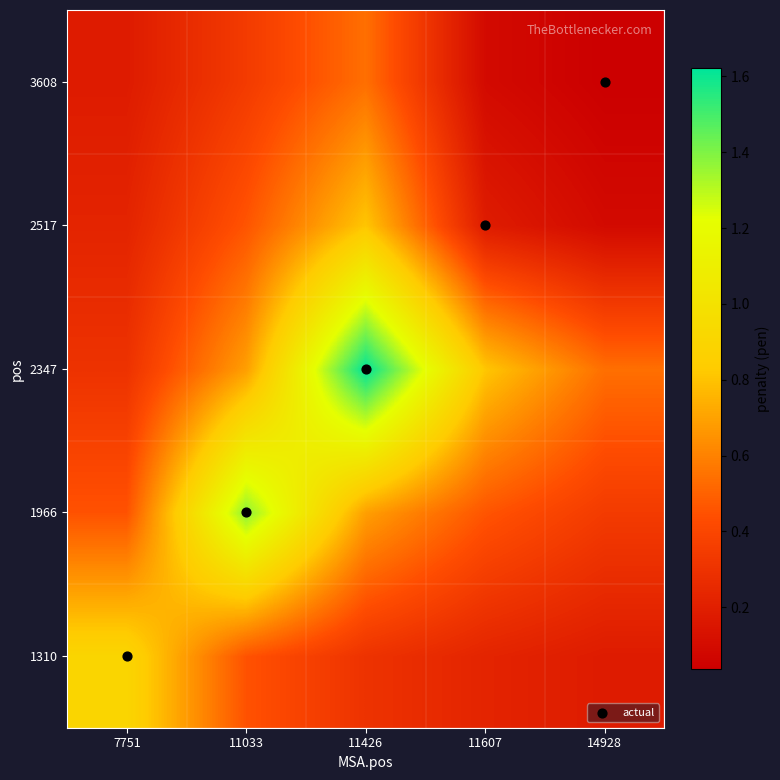

How many distinct data groups are displayed?

5